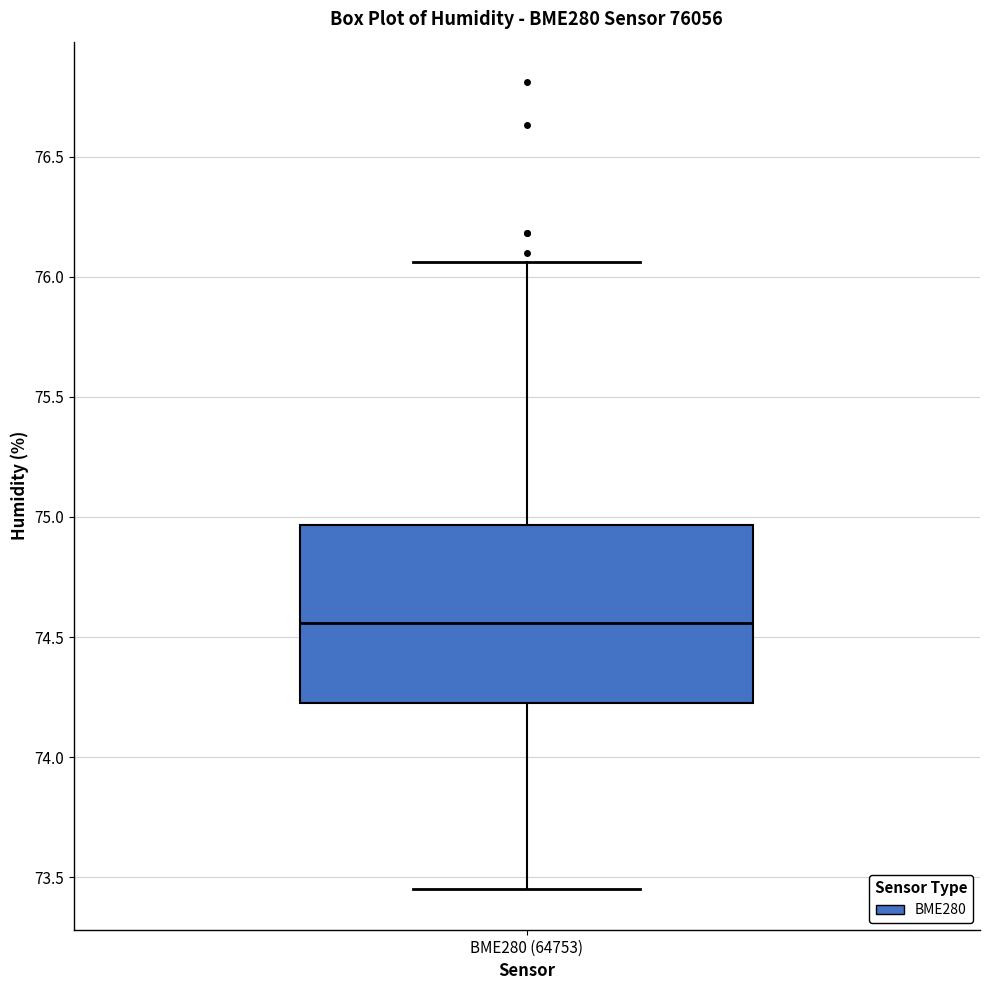

Transcribe this box plot: give where the median line is, the range the box spans, and where the two whiskers end, as read against the y-axis. The values are not printed on the chart, so give them approximately, as read against the axis.

median 74.55, box 74.25 to 74.95, whiskers 73.45 to 76.05